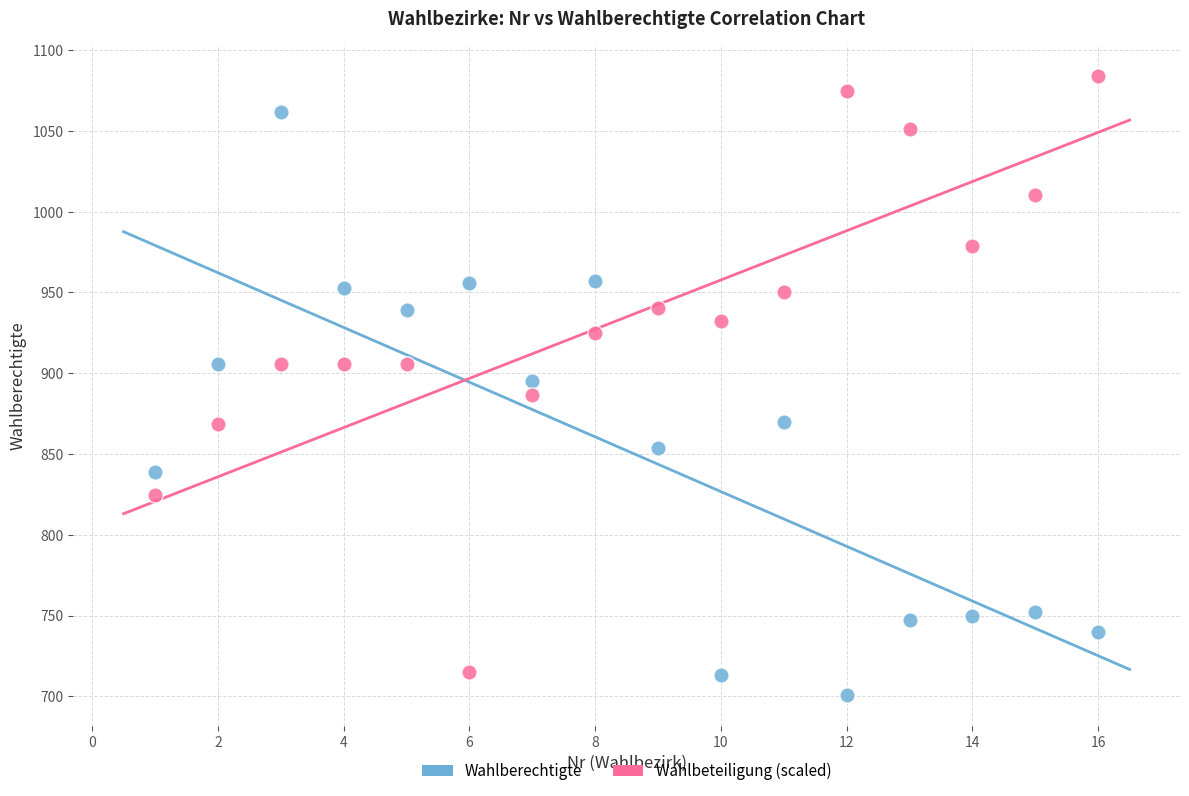

What is the X range (max minus min) for the scatter plot?

15.0